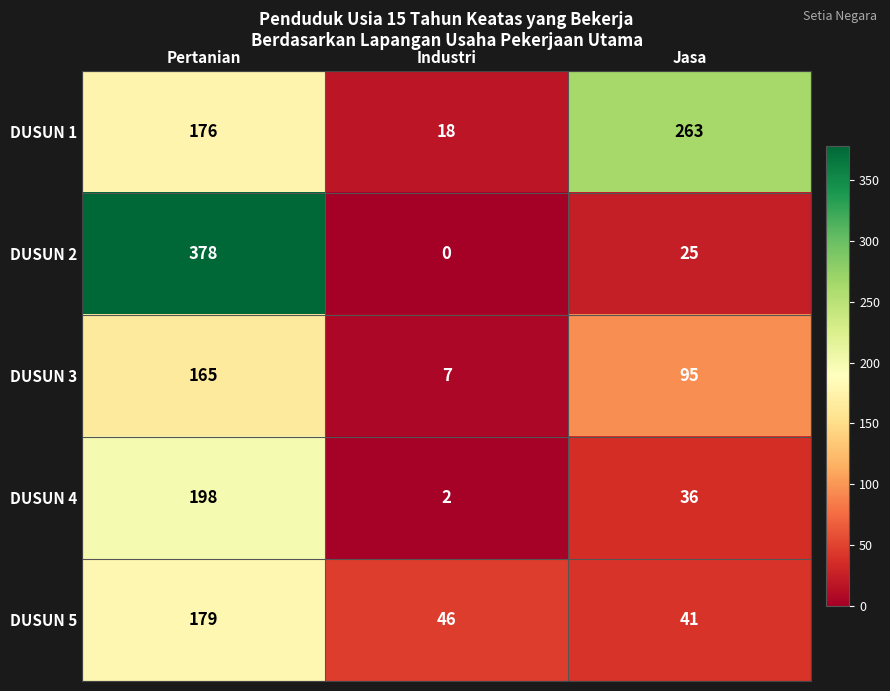

At which label does DUSUN 3 first exceed 95?

Pertanian